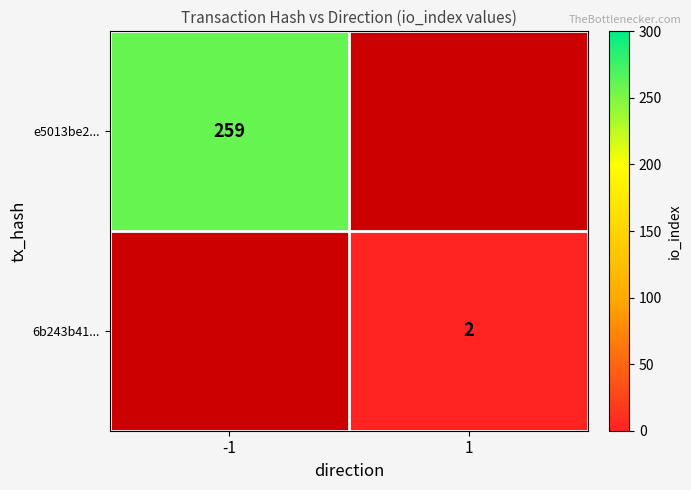

At which category does the chart reach its minimum across all series?

1